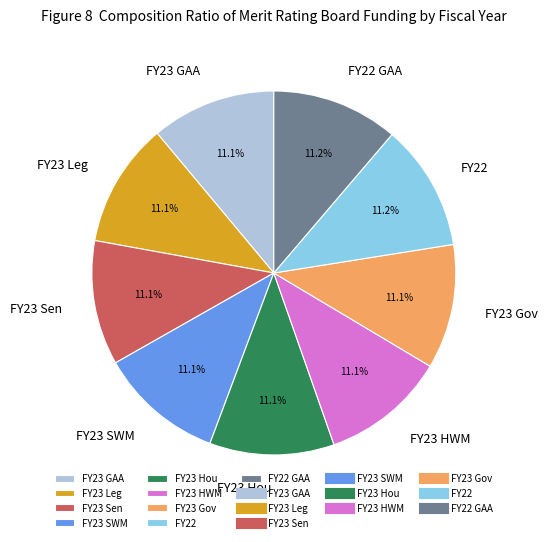

Count the number of slices in the pie.

9